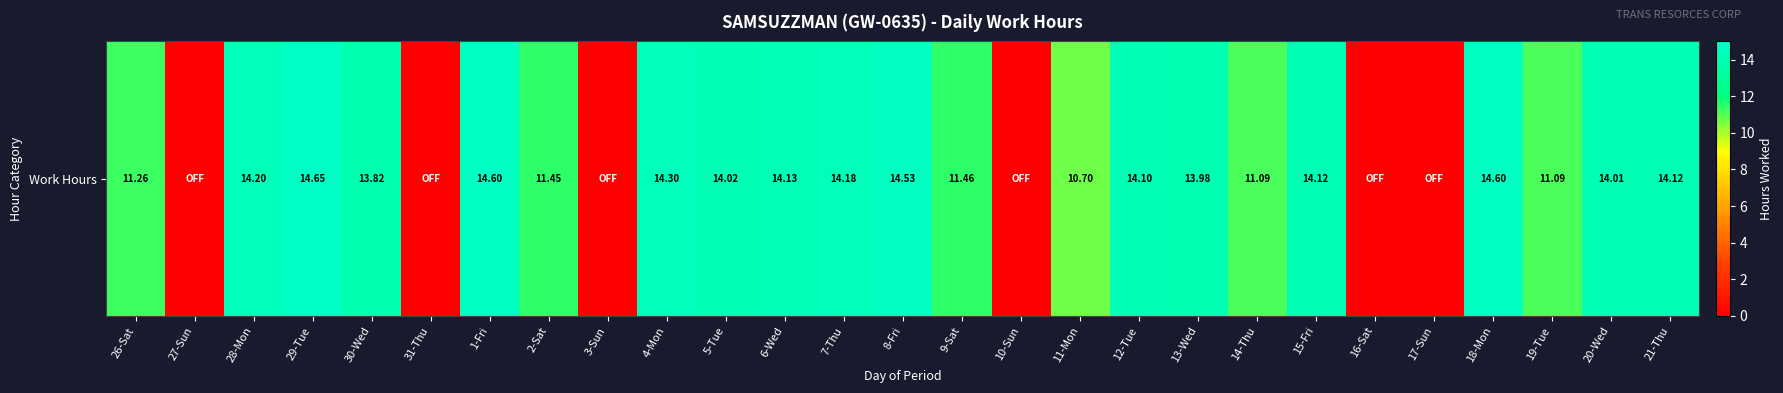

What is the greatest value displayed?

14.7